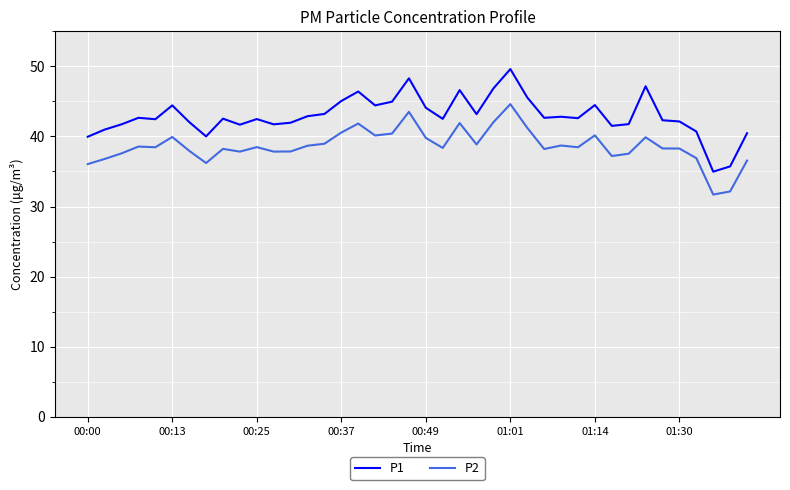

What is the average value of the P1 series?

42.9